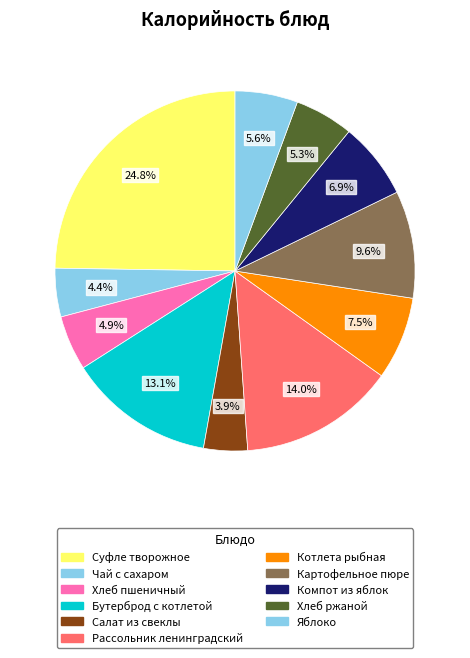

What percentage is the Яблоко slice, to the nearest percent?

6%